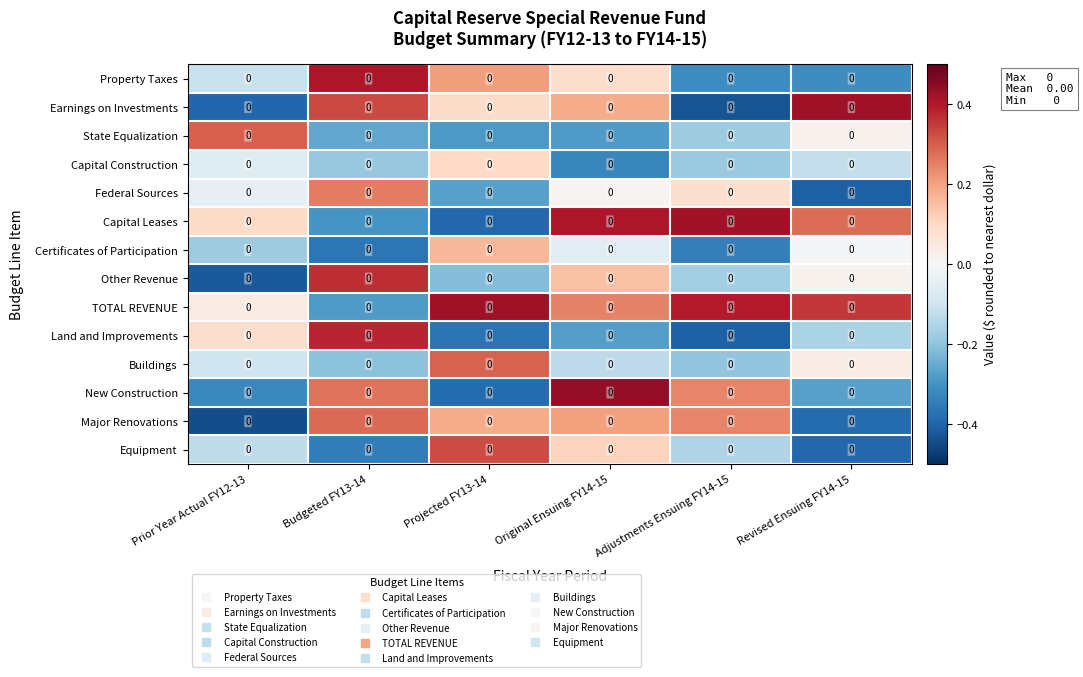

How many values in TOTAL REVENUE are above zero?

5